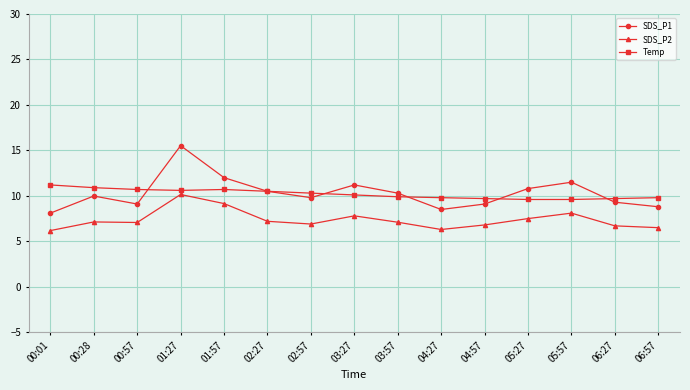

What is the value of the SDS_P1 point at the 14th from the left?

9.3